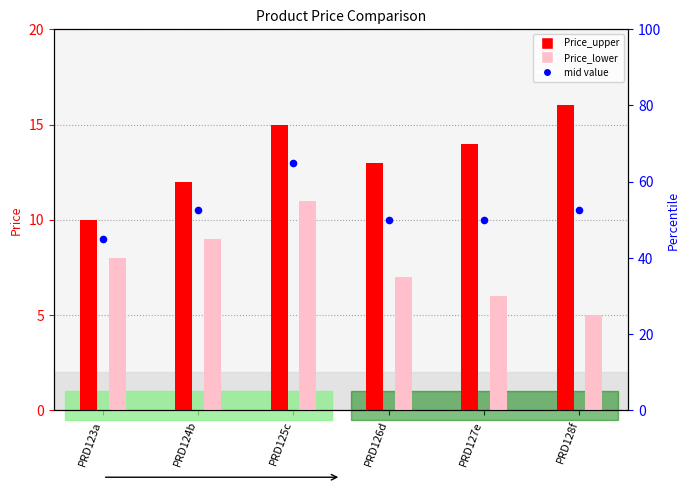

Is the value of Price_upper at PRD128f greater than the value of Price_lower at PRD127e?

Yes